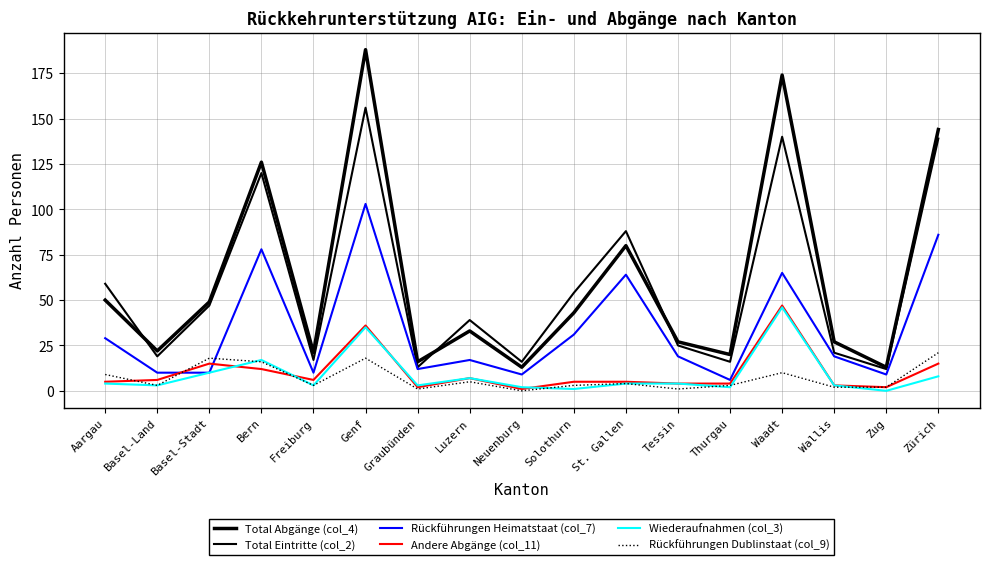

Is this an area chart (filled region under the line)?

No